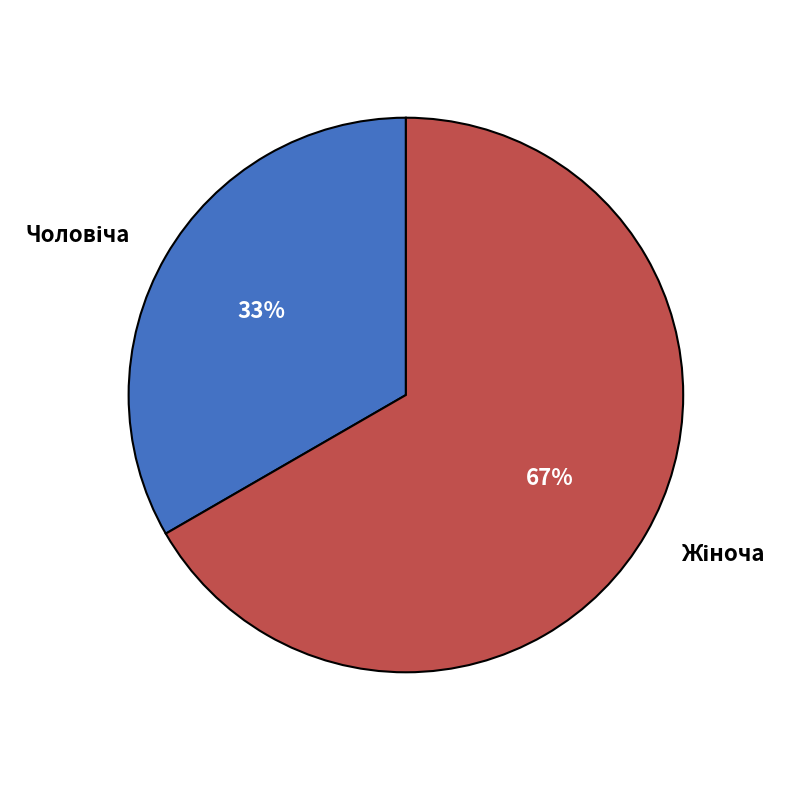

Is there a majority slice in this chart?

Yes